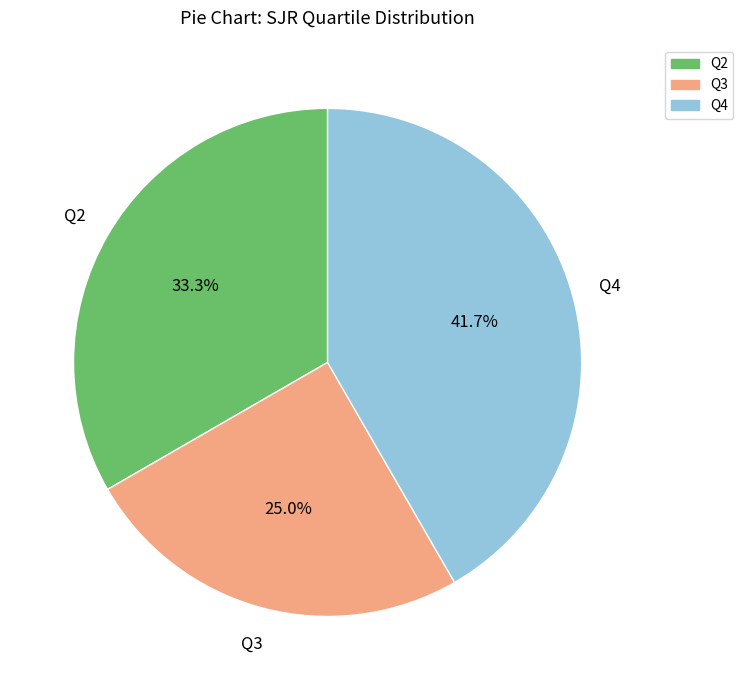

Which has a higher value, Q2 or Q3?

Q2